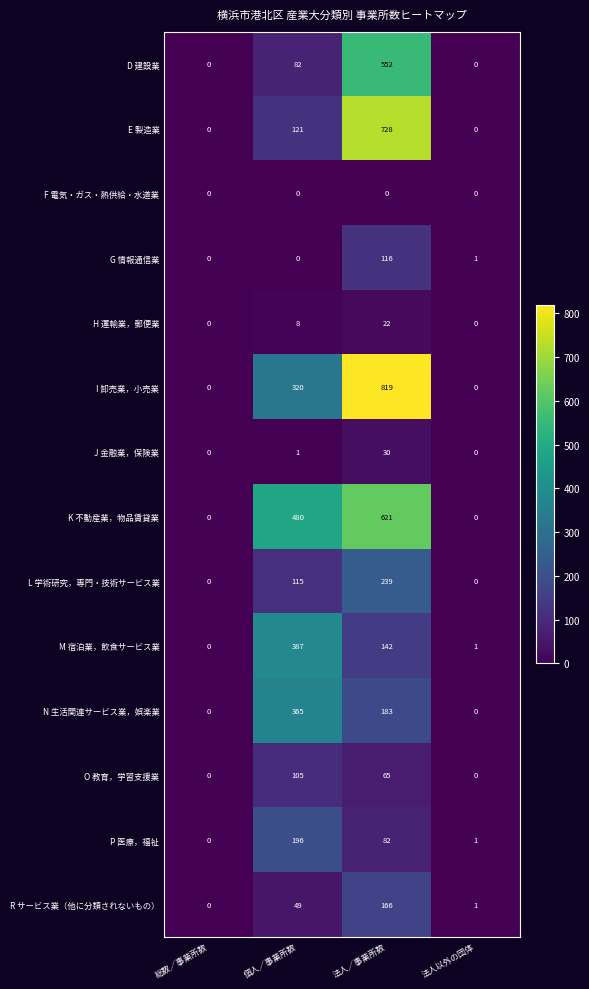

What is the spread (max minus min) of values at 法人以外の団体?

1